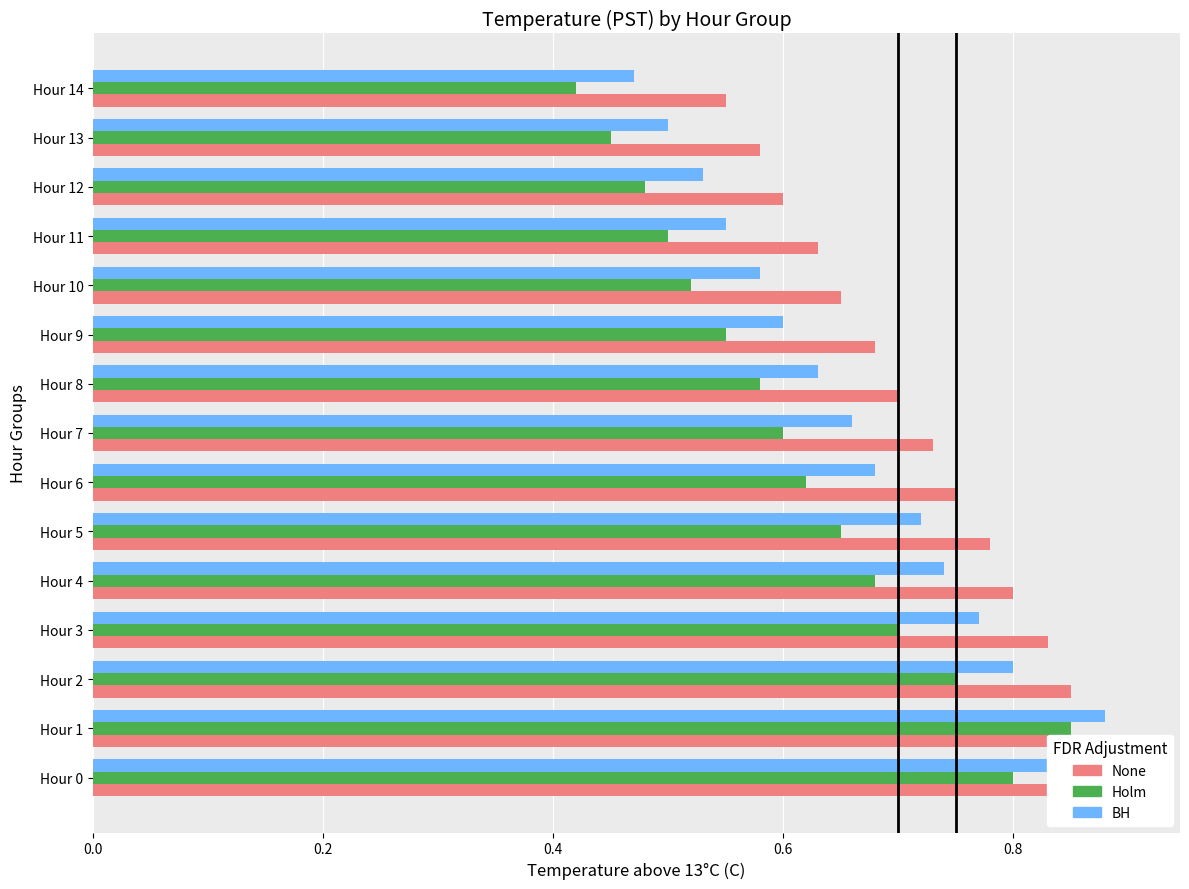

Which series has the largest total across all categories?

None